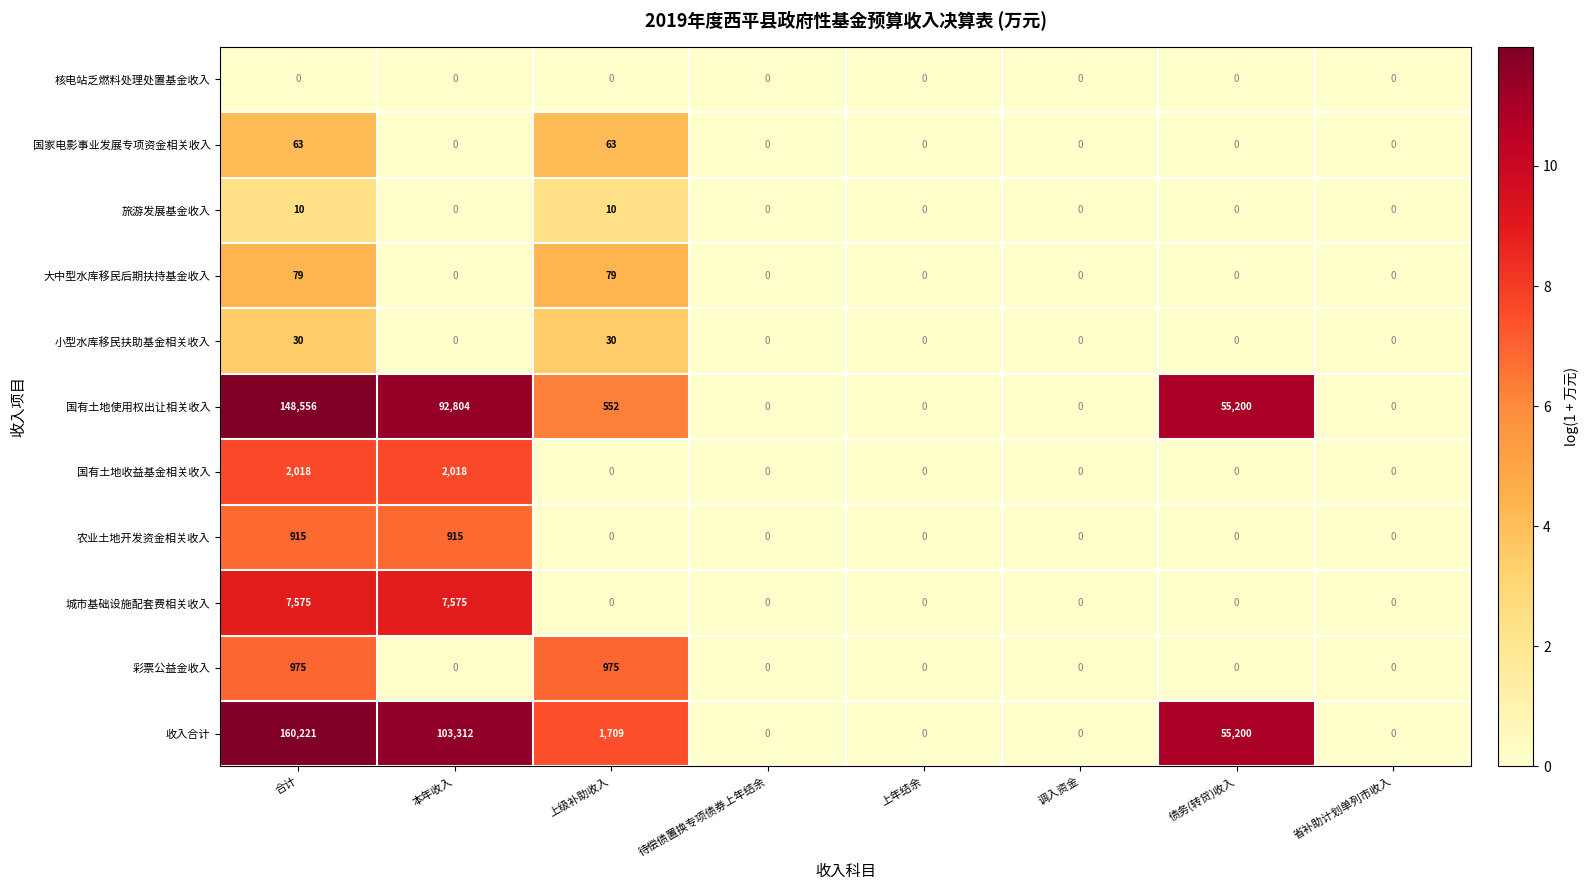

What is the spread (max minus min) of values at 合计?

160221